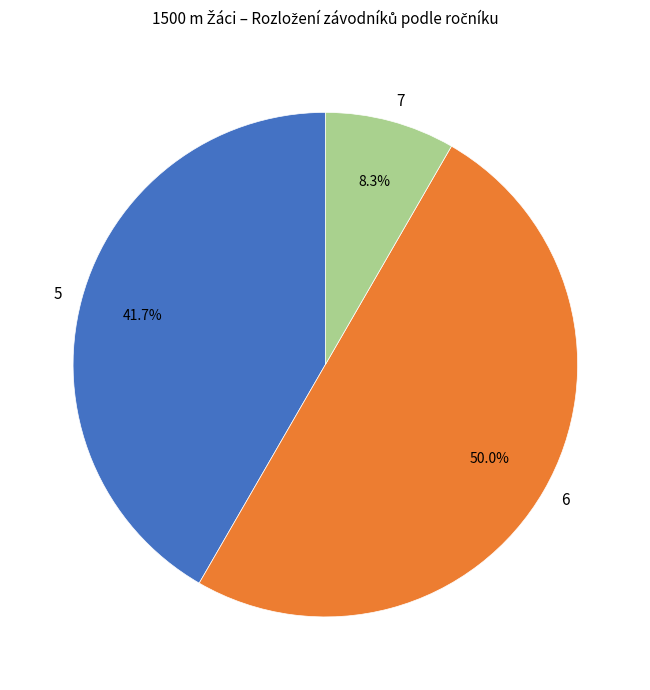

What portion of the pie excludes 5?

58.3%